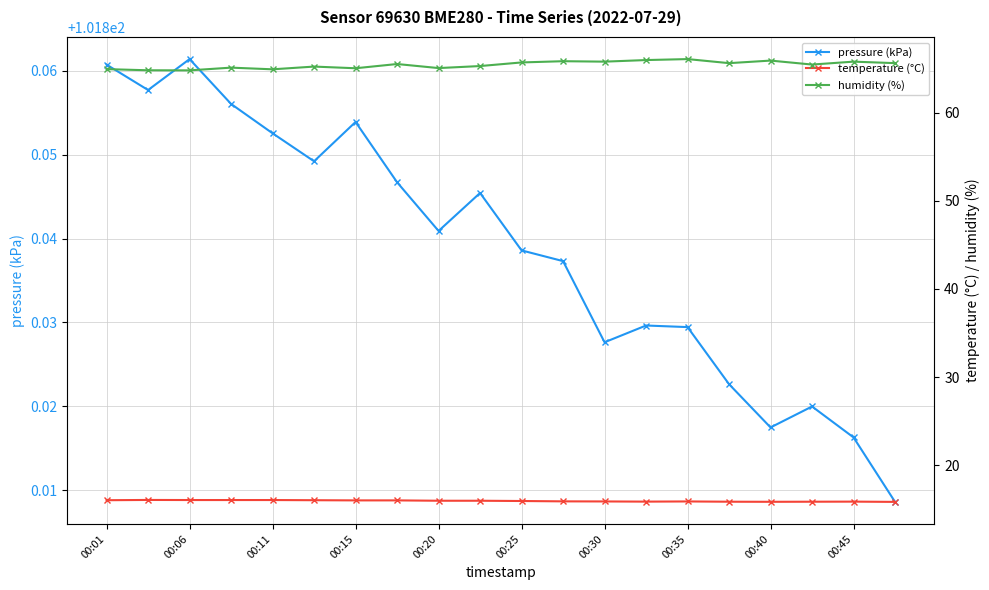

How many lines are shown in the chart?

3